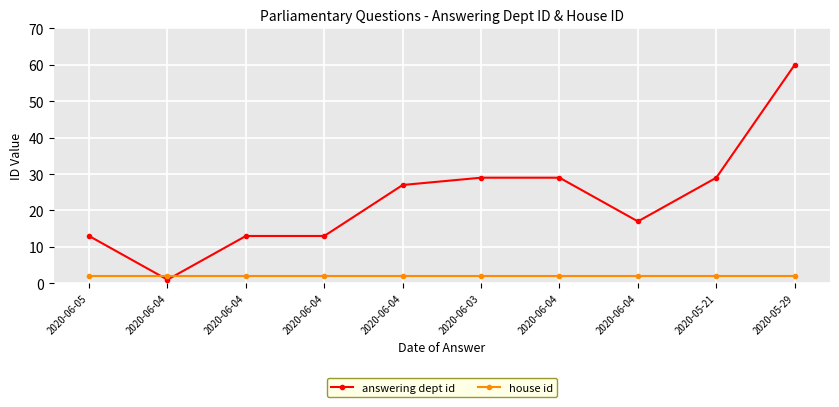

What is the value of the answering dept id point at the 3rd from the left?

1